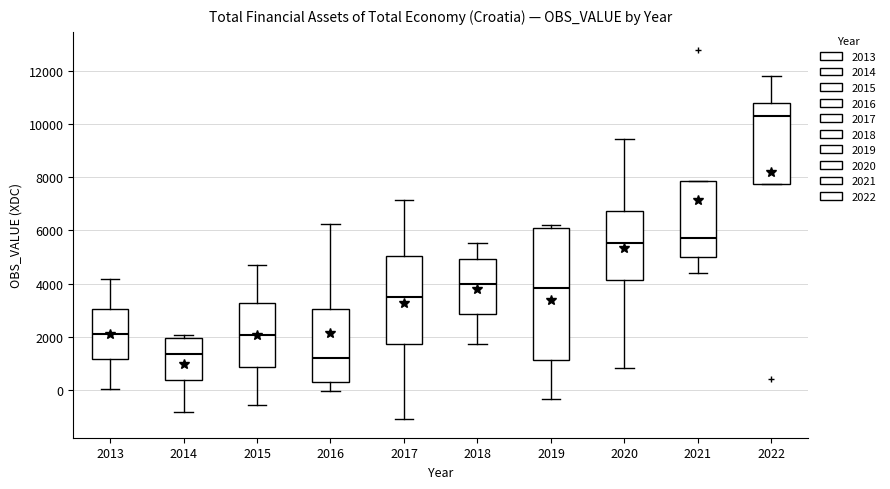

Where does the lower whisker of the box at x = 2021 end on the y-axis? The values are not printed on the chart, so give them approximately, as read against the axis.

4400